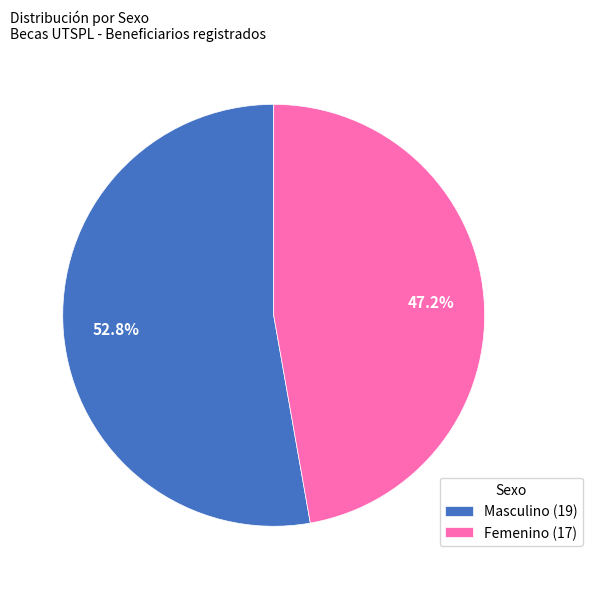

Combined, what portion of the pie is Masculino (19) and Femenino (17)?

100.0%